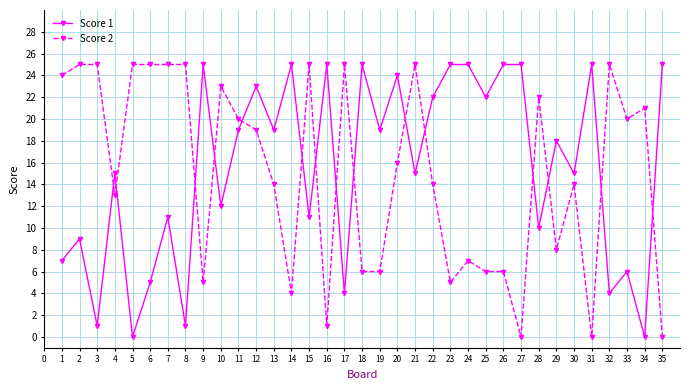

What is the sum of the Score 2 values at 5 and 16?

26